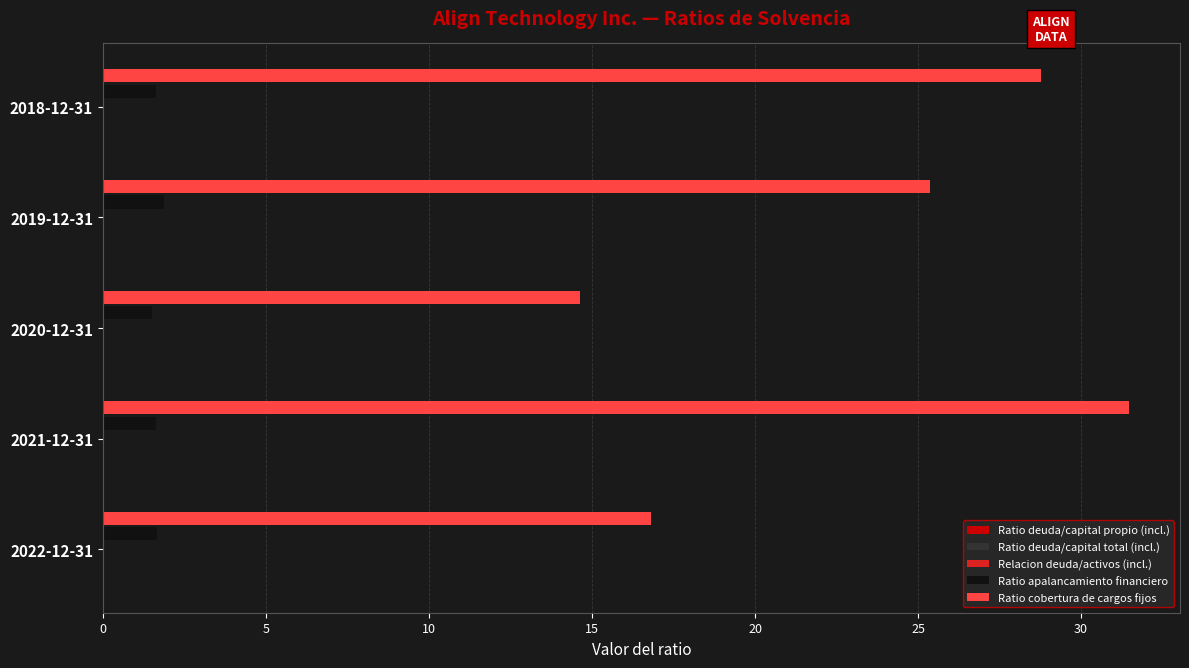

Between 2020-12-31 and 2019-12-31, which series saw the biggest shift?

Ratio cobertura de cargos fijos